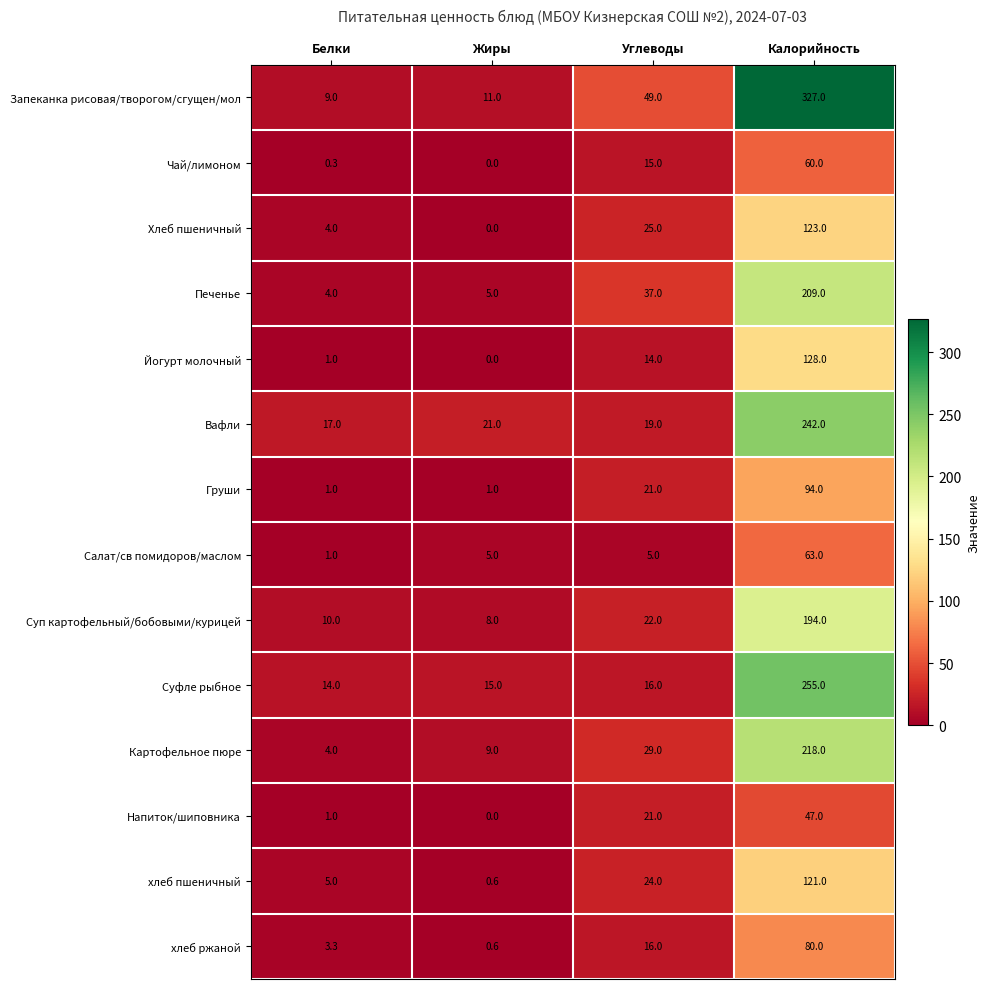

List the labels in order of хлеб пшеничный value, smallest first.

Жиры, Белки, Углеводы, Калорийность